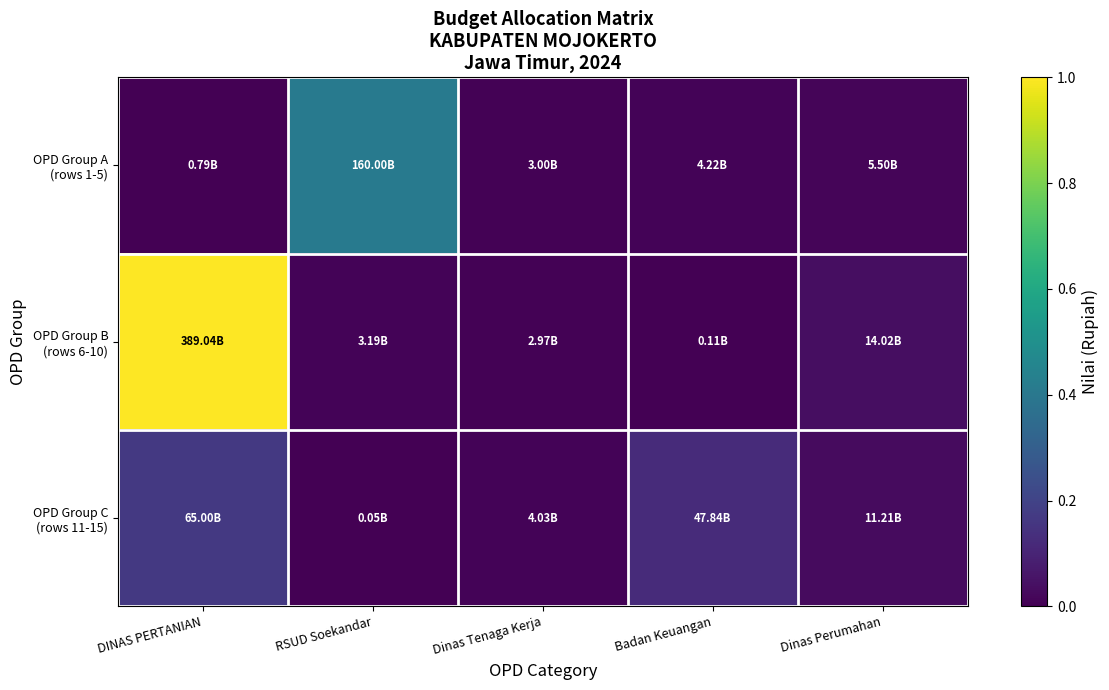

At how many categories does at least one series exceed 0?

5